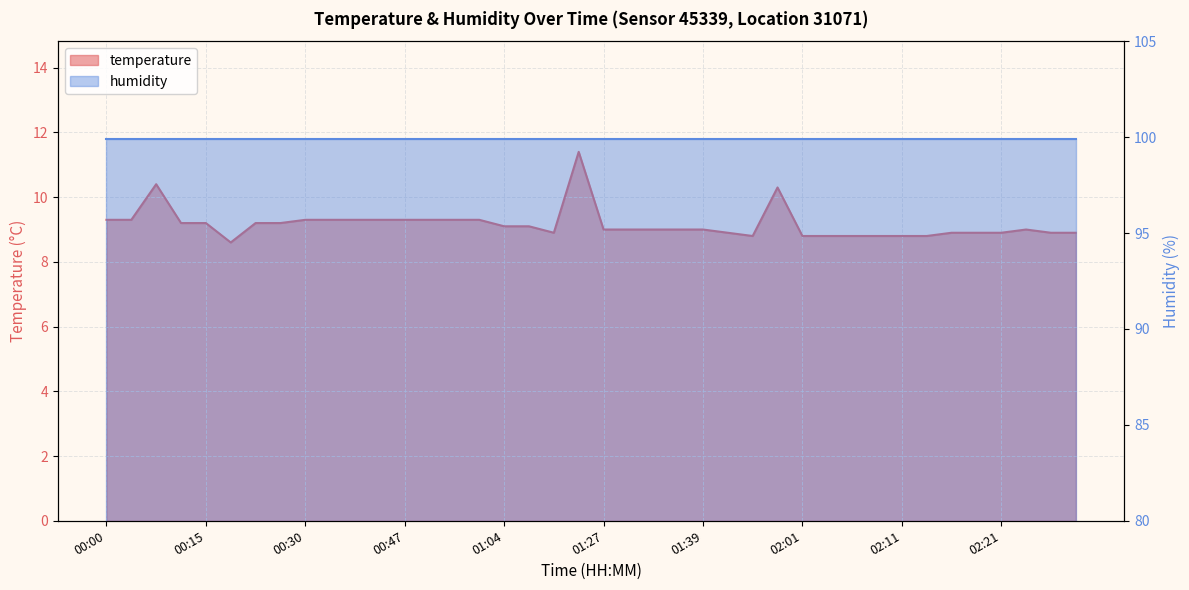

What is the label of the 13th point from the right?

01:56